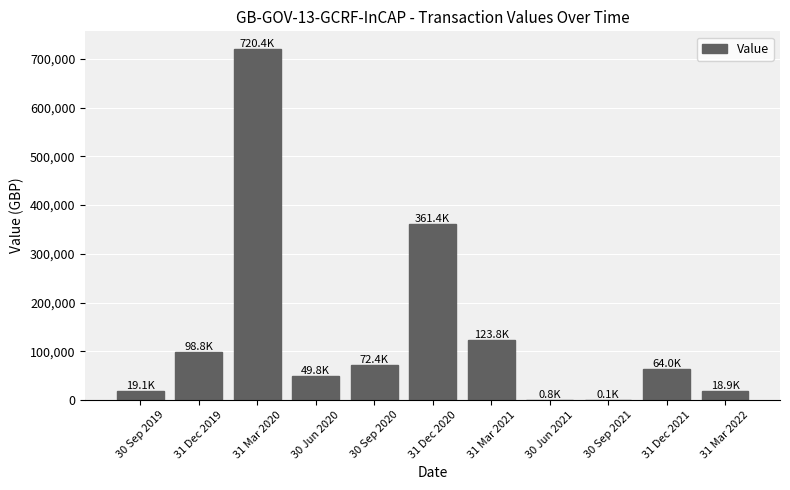

Read the value at 31 Dec 2020.

361426.8